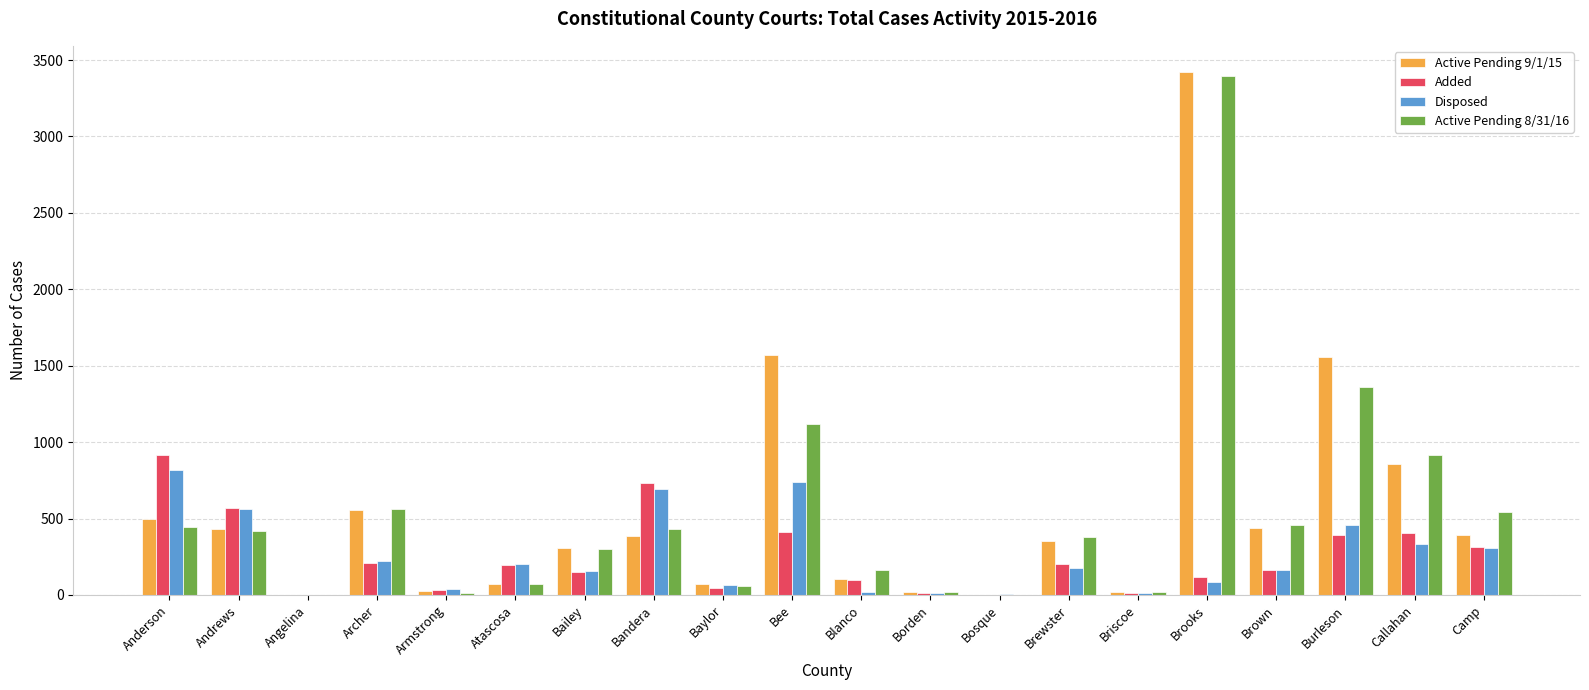

Count the number of categories in the chart.

20